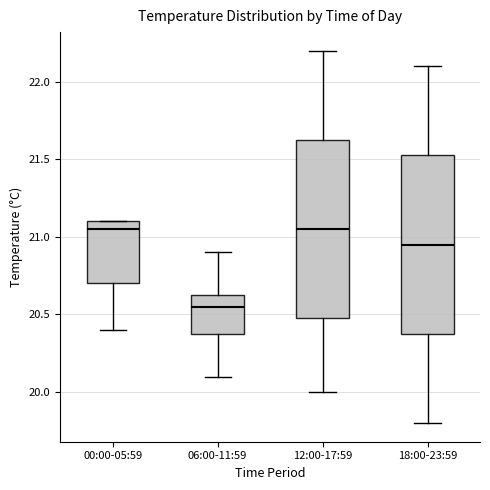

Reading left to right, transcribe this box plot: for each box, give where its median line is, the range the box spans, and where its two whiskers end, as read against the y-axis. The values are not printed on the chart, so give them approximately, as read against the axis.

00:00-05:59: median 21.05, box 20.70 to 21.10, whiskers 20.40 to 21.10
06:00-11:59: median 20.55, box 20.40 to 20.65, whiskers 20.10 to 20.90
12:00-17:59: median 21.05, box 20.50 to 21.65, whiskers 20.00 to 22.20
18:00-23:59: median 20.95, box 20.40 to 21.55, whiskers 19.80 to 22.10